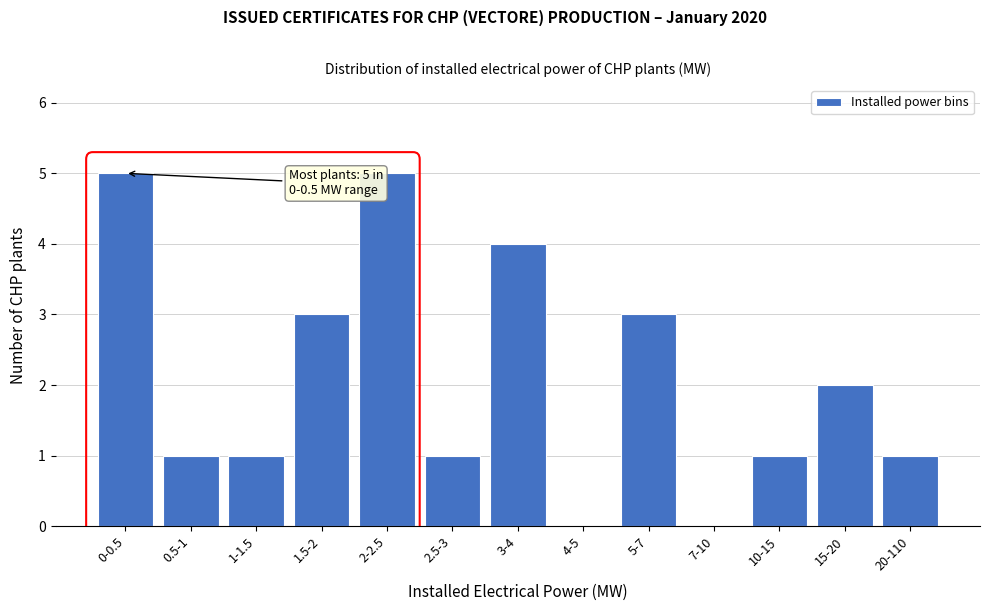

Reading left to right, extract all data points from this chart.

0-0.5=5	0.5-1=1	1-1.5=1	1.5-2=3	2-2.5=5	2.5-3=1	3-4=4	4-5=0	5-7=3	7-10=0	10-15=1	15-20=2	20-110=1